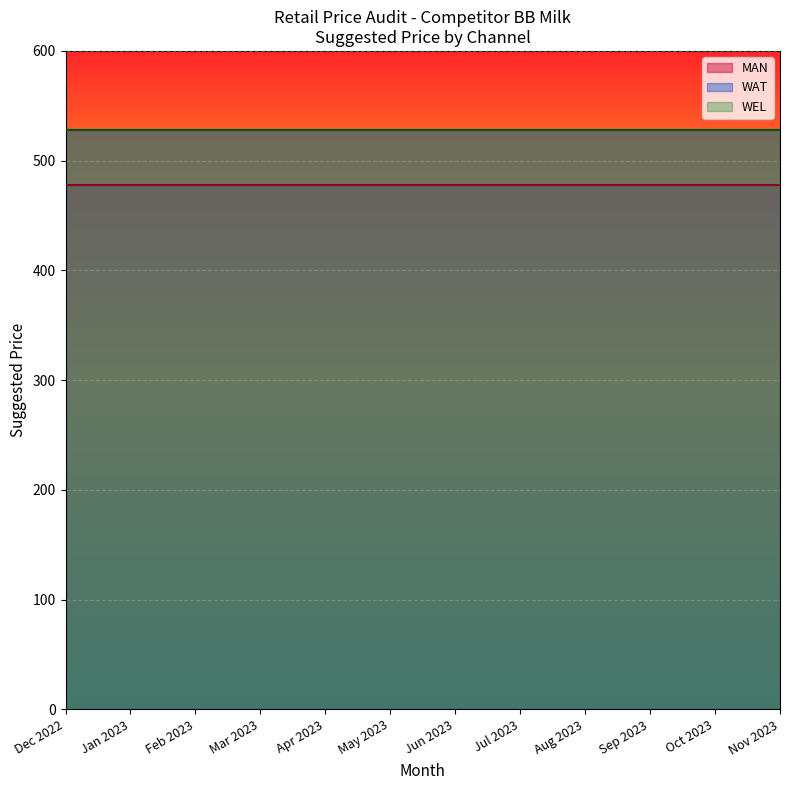

What is the sum of the MAN values at Jan 04 and Jan 03?

956